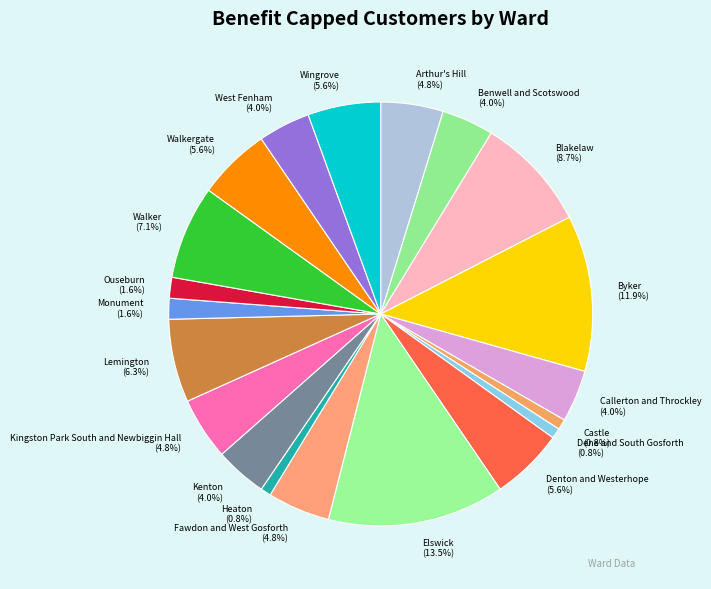

To the nearest percent, what is the combined percentage of Callerton and Throckley and West Fenham?

8%